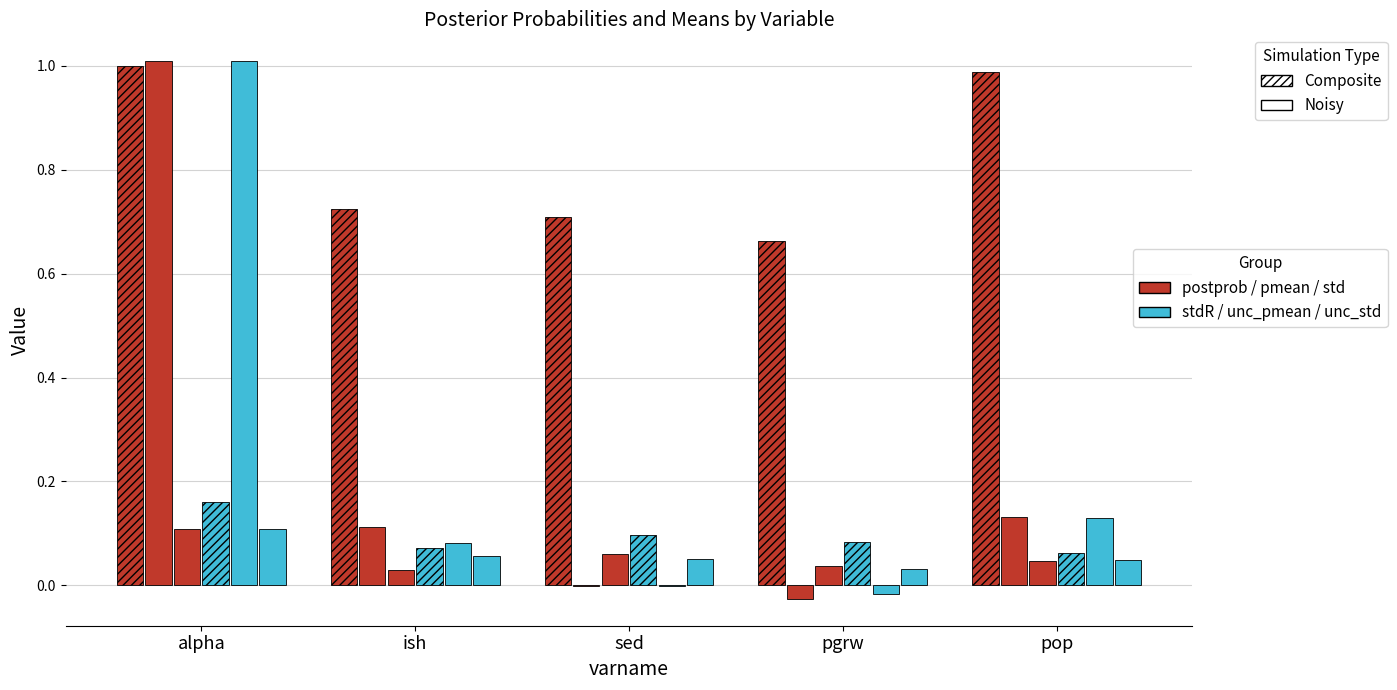

Count the number of data series in this chart.

6